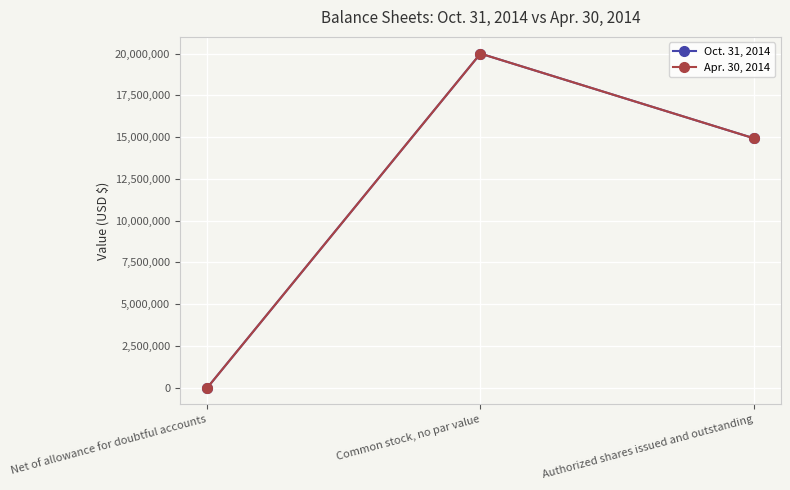

What is the value of the Oct. 31, 2014 point at the 1st from the left?

500